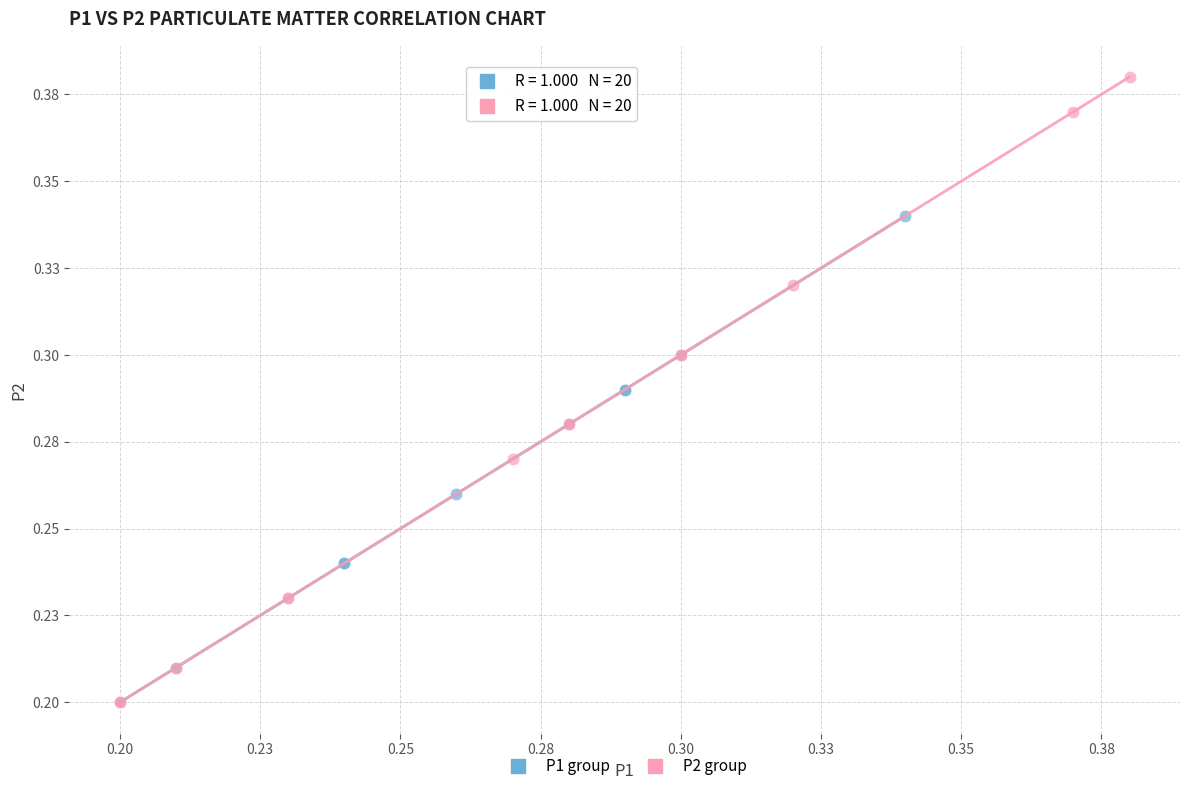

What are all the series names shown in the legend?

P1 group, P2 group